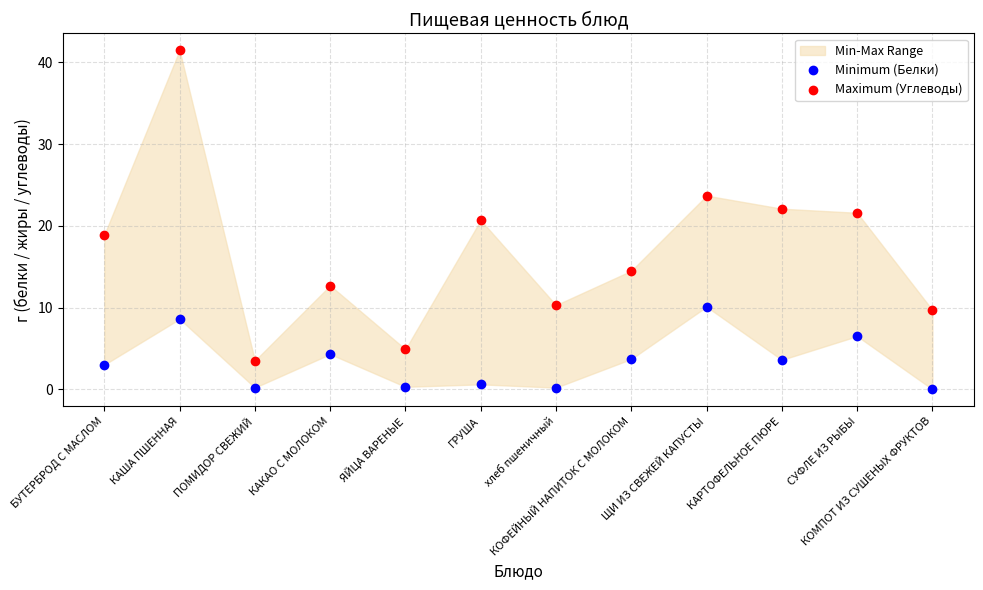

Across all data points, what is the range of Y values (max minus min)?

41.5